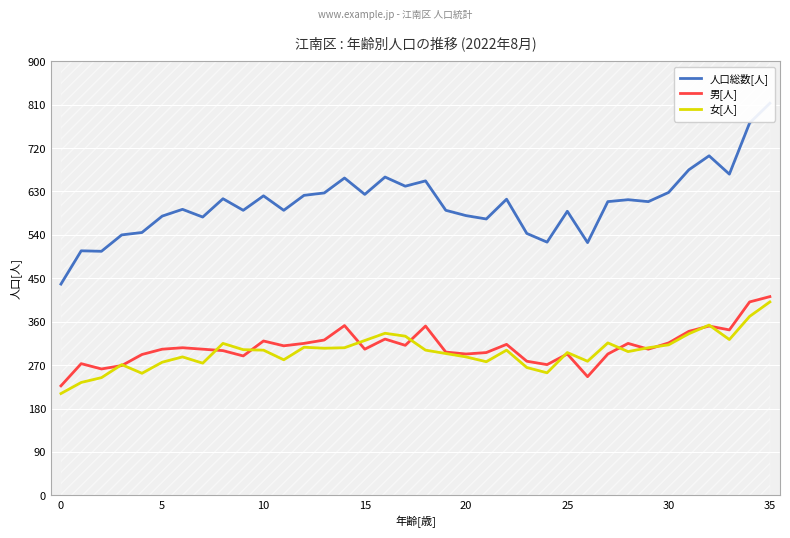

Reading right to left, extract all data points from this chart.

人口総数[人]: 813	772	666	704	675	628	609	613	609	524	589	525	543	614	573	580	591	652	641	660	624	658	627	622	591	621	591	615	577	593	579	545	540	506	507	438
男[人]: 412	401	343	351	340	316	303	315	293	246	293	271	278	313	296	293	297	351	311	324	303	352	322	315	310	320	289	300	303	306	303	292	269	262	273	227
女[人]: 401	371	323	353	335	312	306	298	316	278	296	254	265	301	277	287	294	301	330	336	321	306	305	307	281	301	302	315	274	287	276	253	271	244	234	211